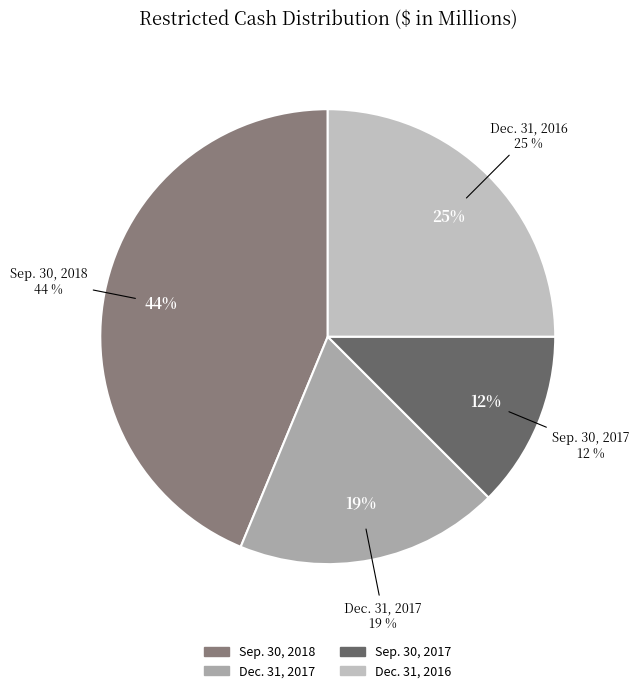

Does any single category account for the majority?

No